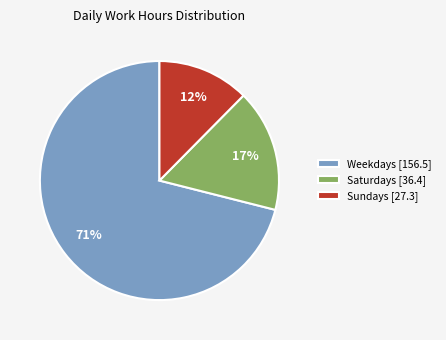

To the nearest percent, what is the difference between the largest and smallest slice percentages?

59%